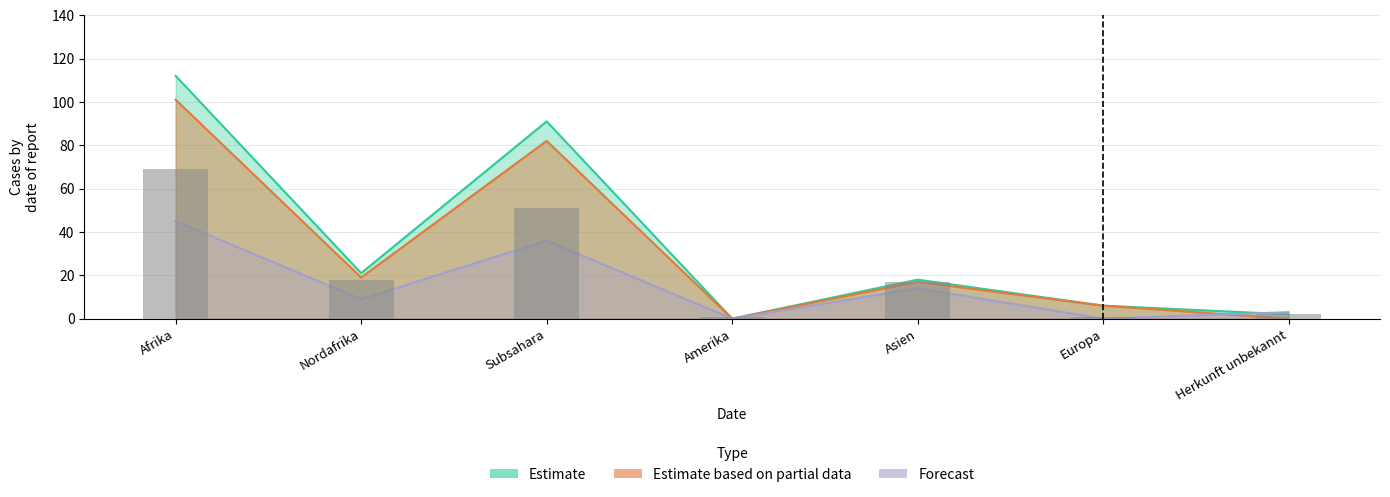

The value of Total Erledigungen at Amerika is -51. True or false?

False